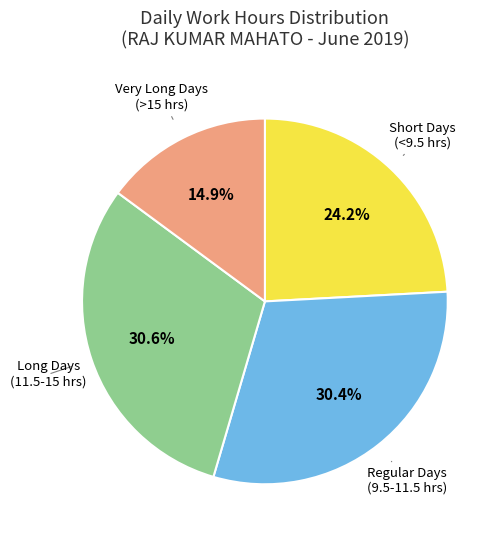

What is the ratio of the value at Regular Days (9.5-11.5 hrs) to the value at Short Days (<9.5 hrs)?

1.3